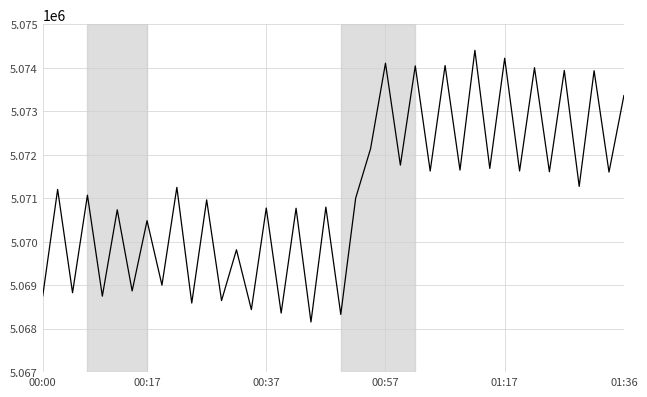

What is the smallest value displayed?

5068154